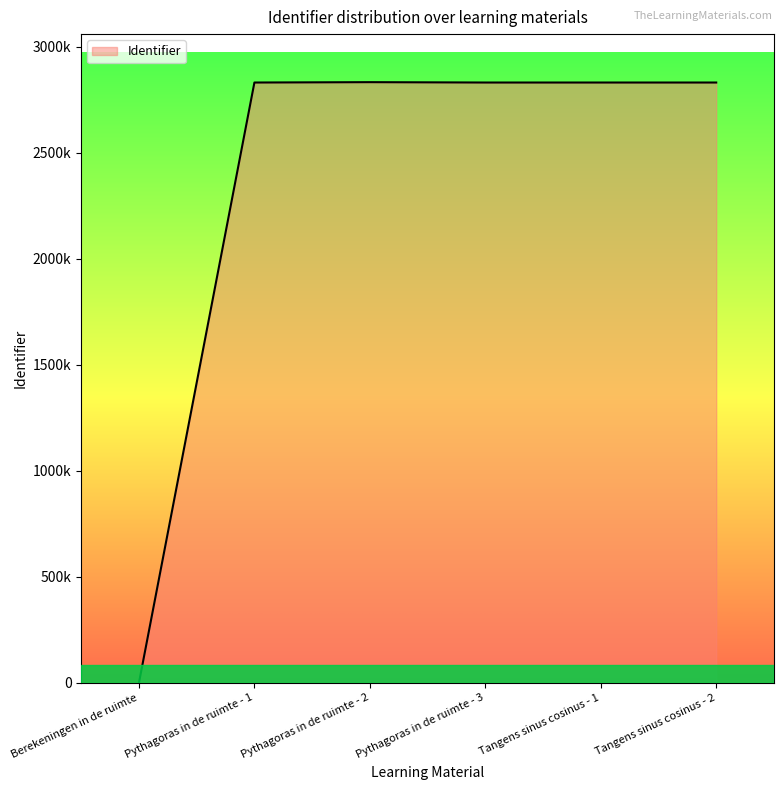

Where does the data first go above 2831959?

Pythagoras in de ruimte - 2